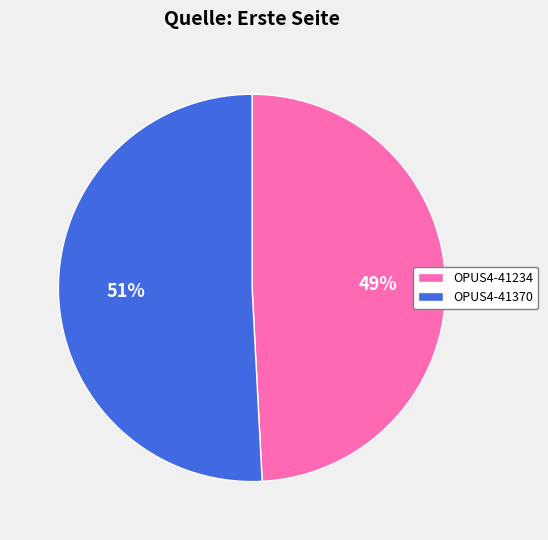

Rank the categories by value from lowest to highest.

OPUS4-41234, OPUS4-41370